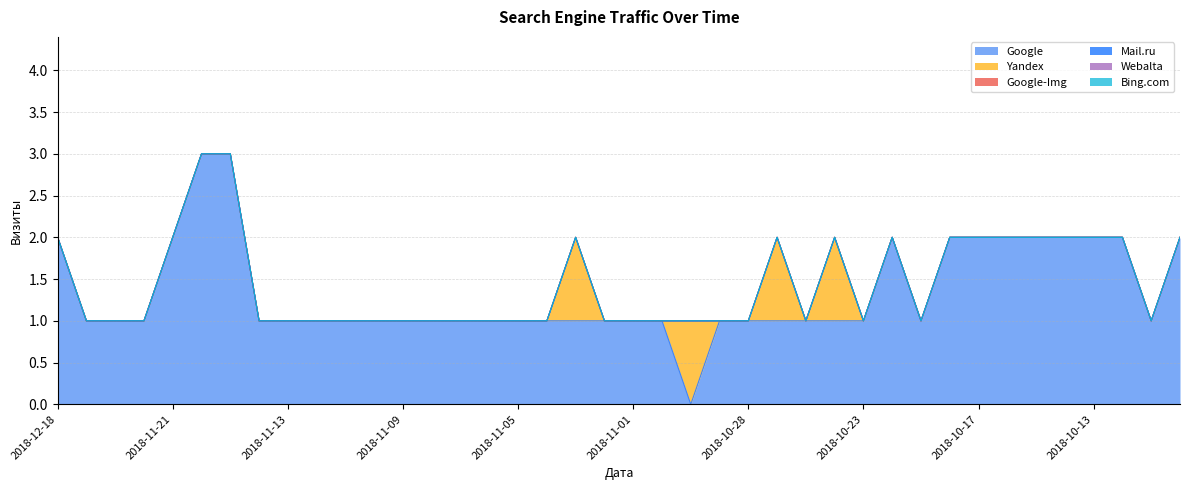

True or false: Google and Mail.ru cross at least once.

False